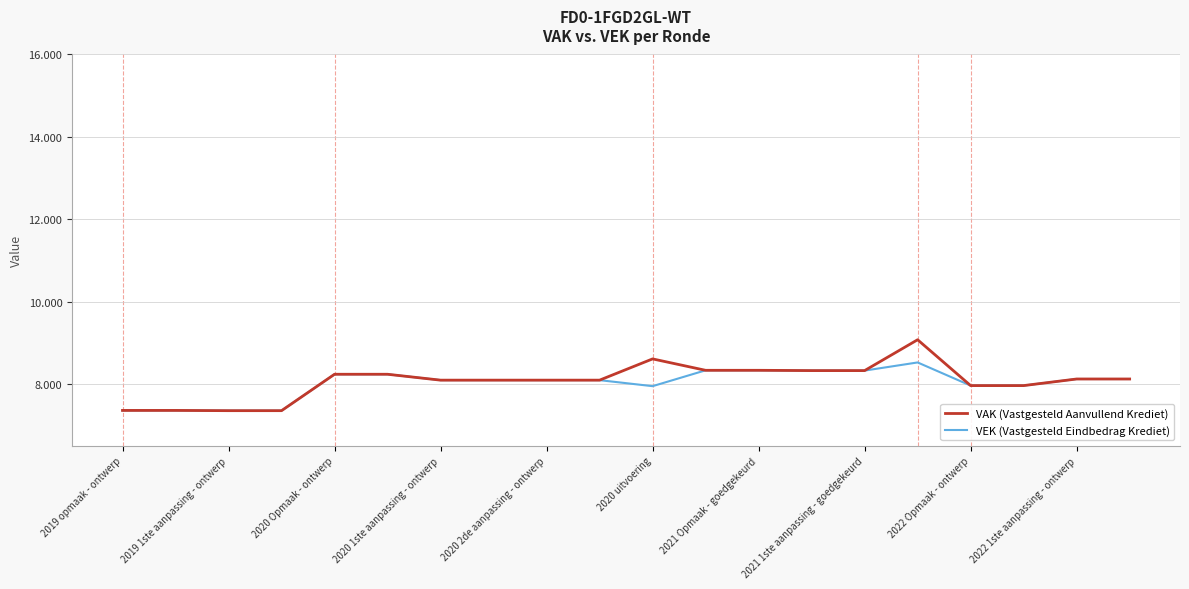

Rank the series by their average value, from lowest to highest.

VEK (Vastgesteld Eindbedrag Krediet), VAK (Vastgesteld Aanvullend Krediet)